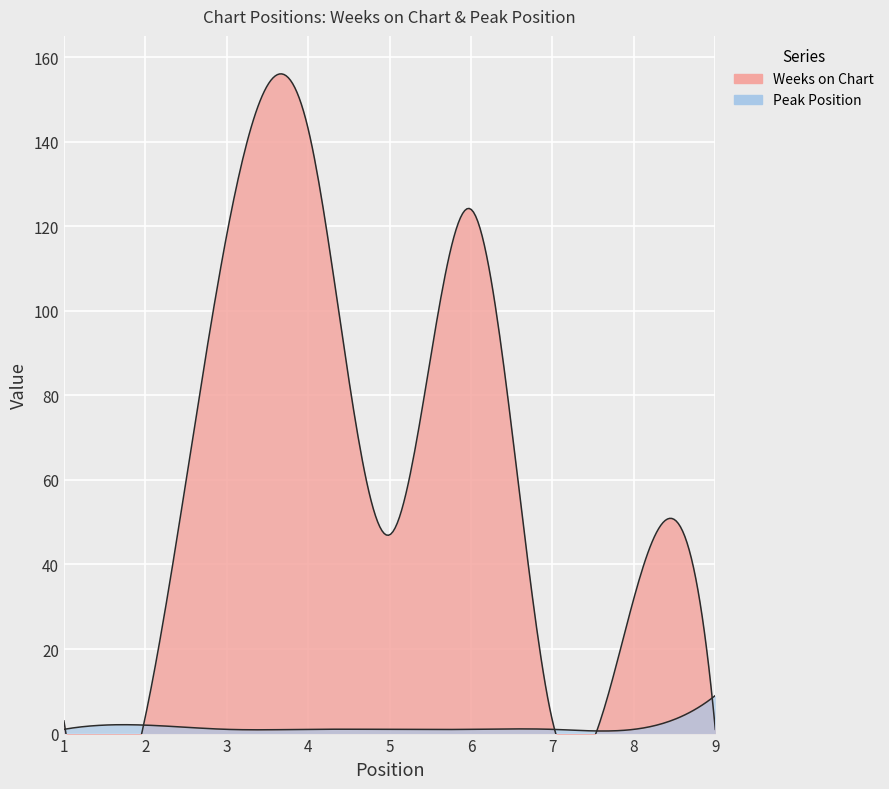

List the series in order of their peak value, lowest first.

Peak Position, Weeks on Chart